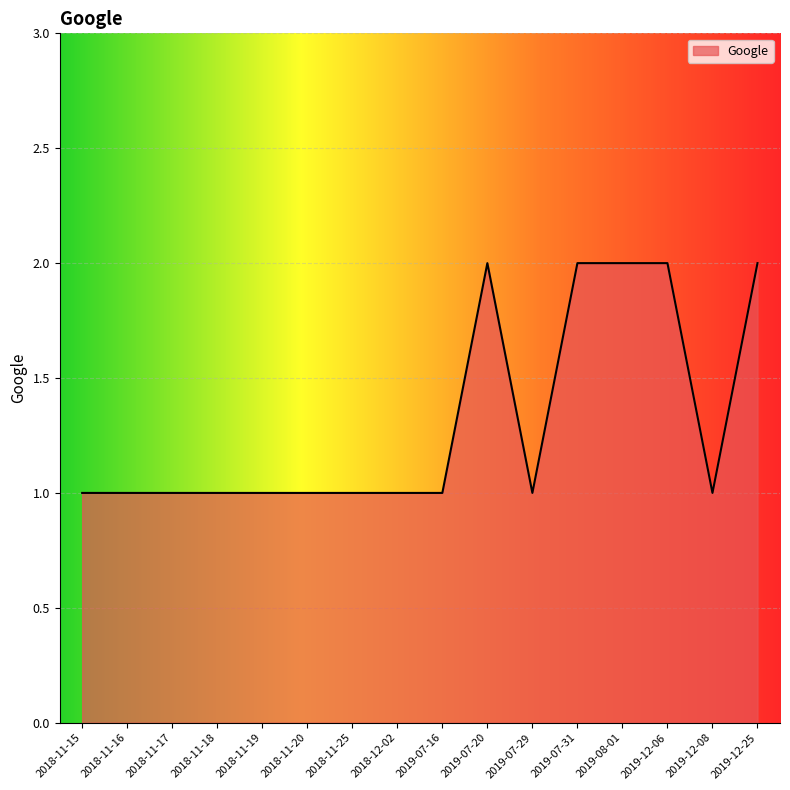

True or false: the data shows 1 at 2018-11-15.

True